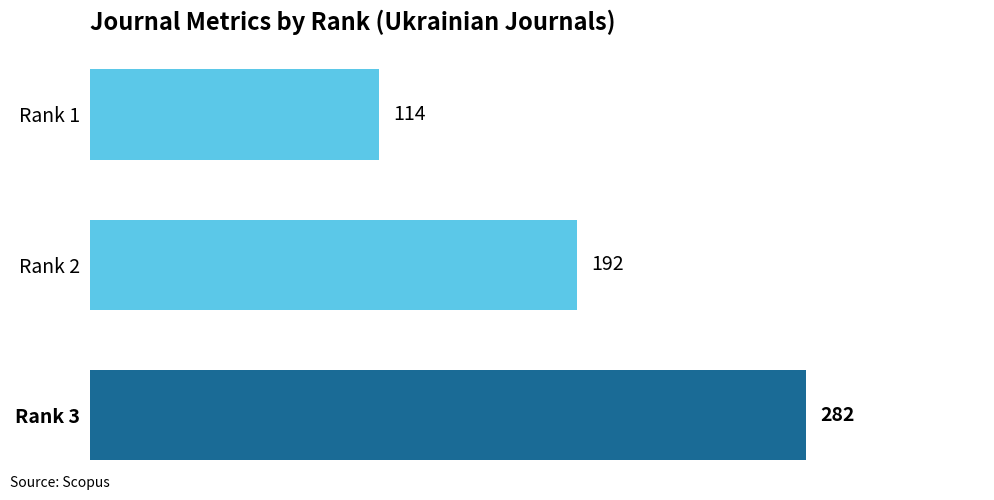

What is the value of the 2nd bar from the top?

192